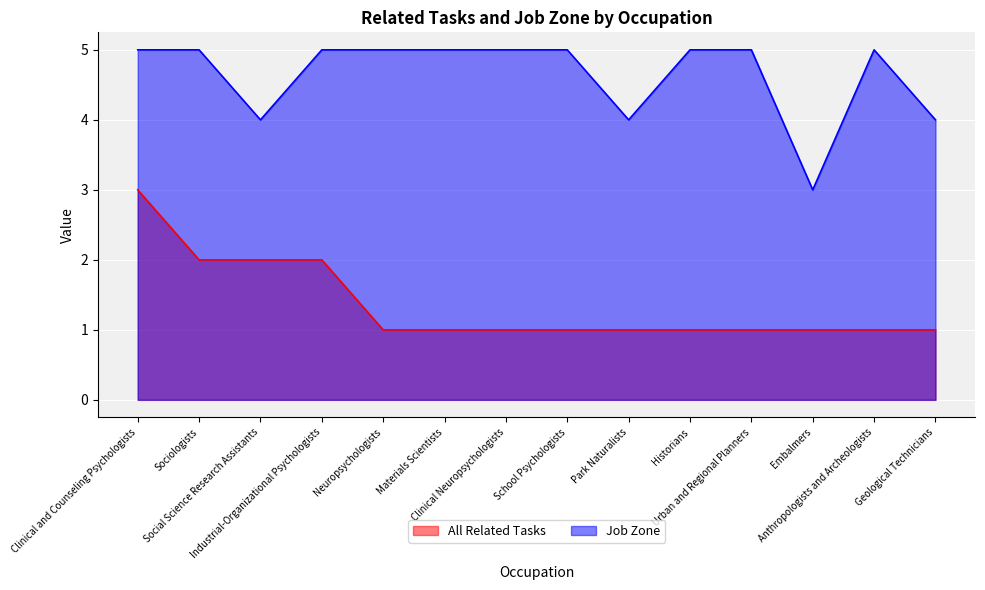

Reading left to right, list all the values displayed in this chart.

All Related Tasks: 3	2	2	2	1	1	1	1	1	1	1	1	1	1
Job Zone: 5	5	4	5	5	5	5	5	4	5	5	3	5	4